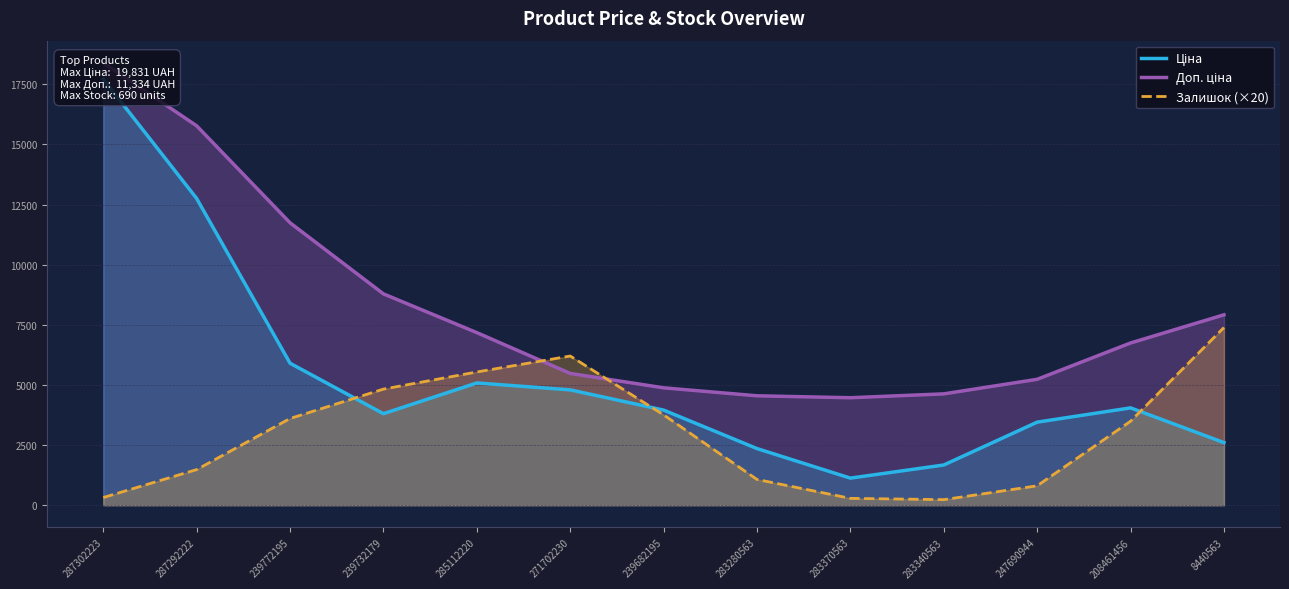

What is the label of the 4th point from the left?

239732179